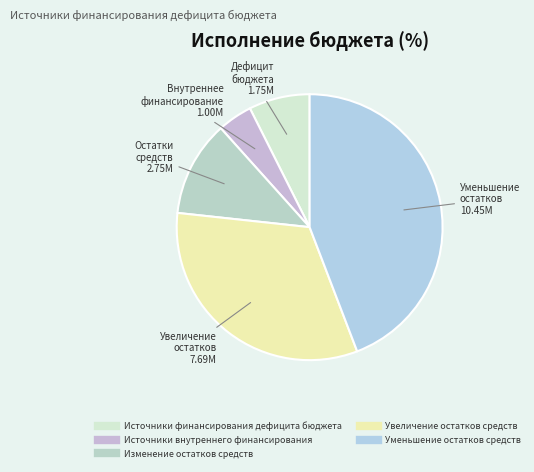

How many slices are in this pie chart?

5